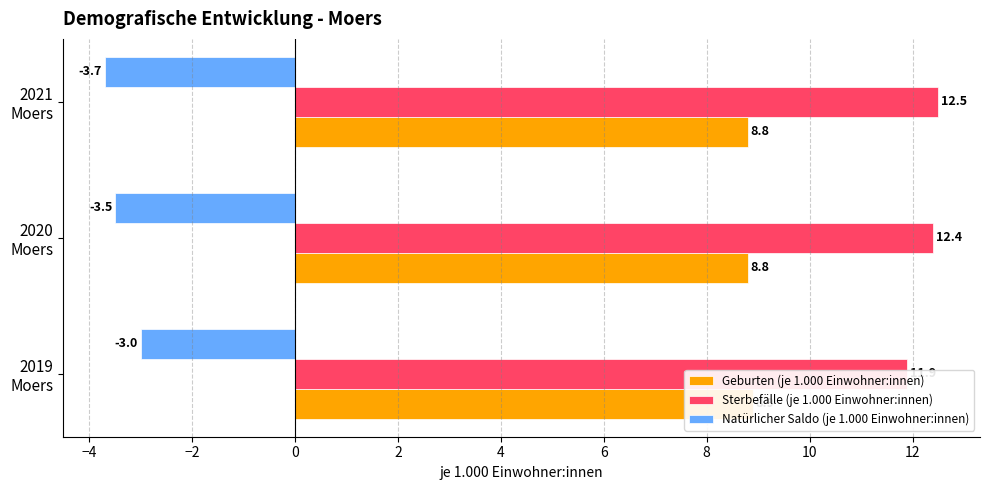

At how many categories does at least one series exceed 0?

3